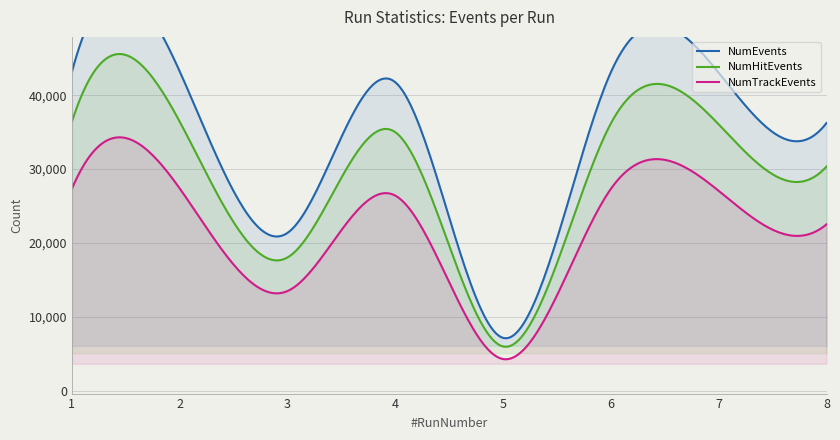

At which category is the sum across all series the highest?

2